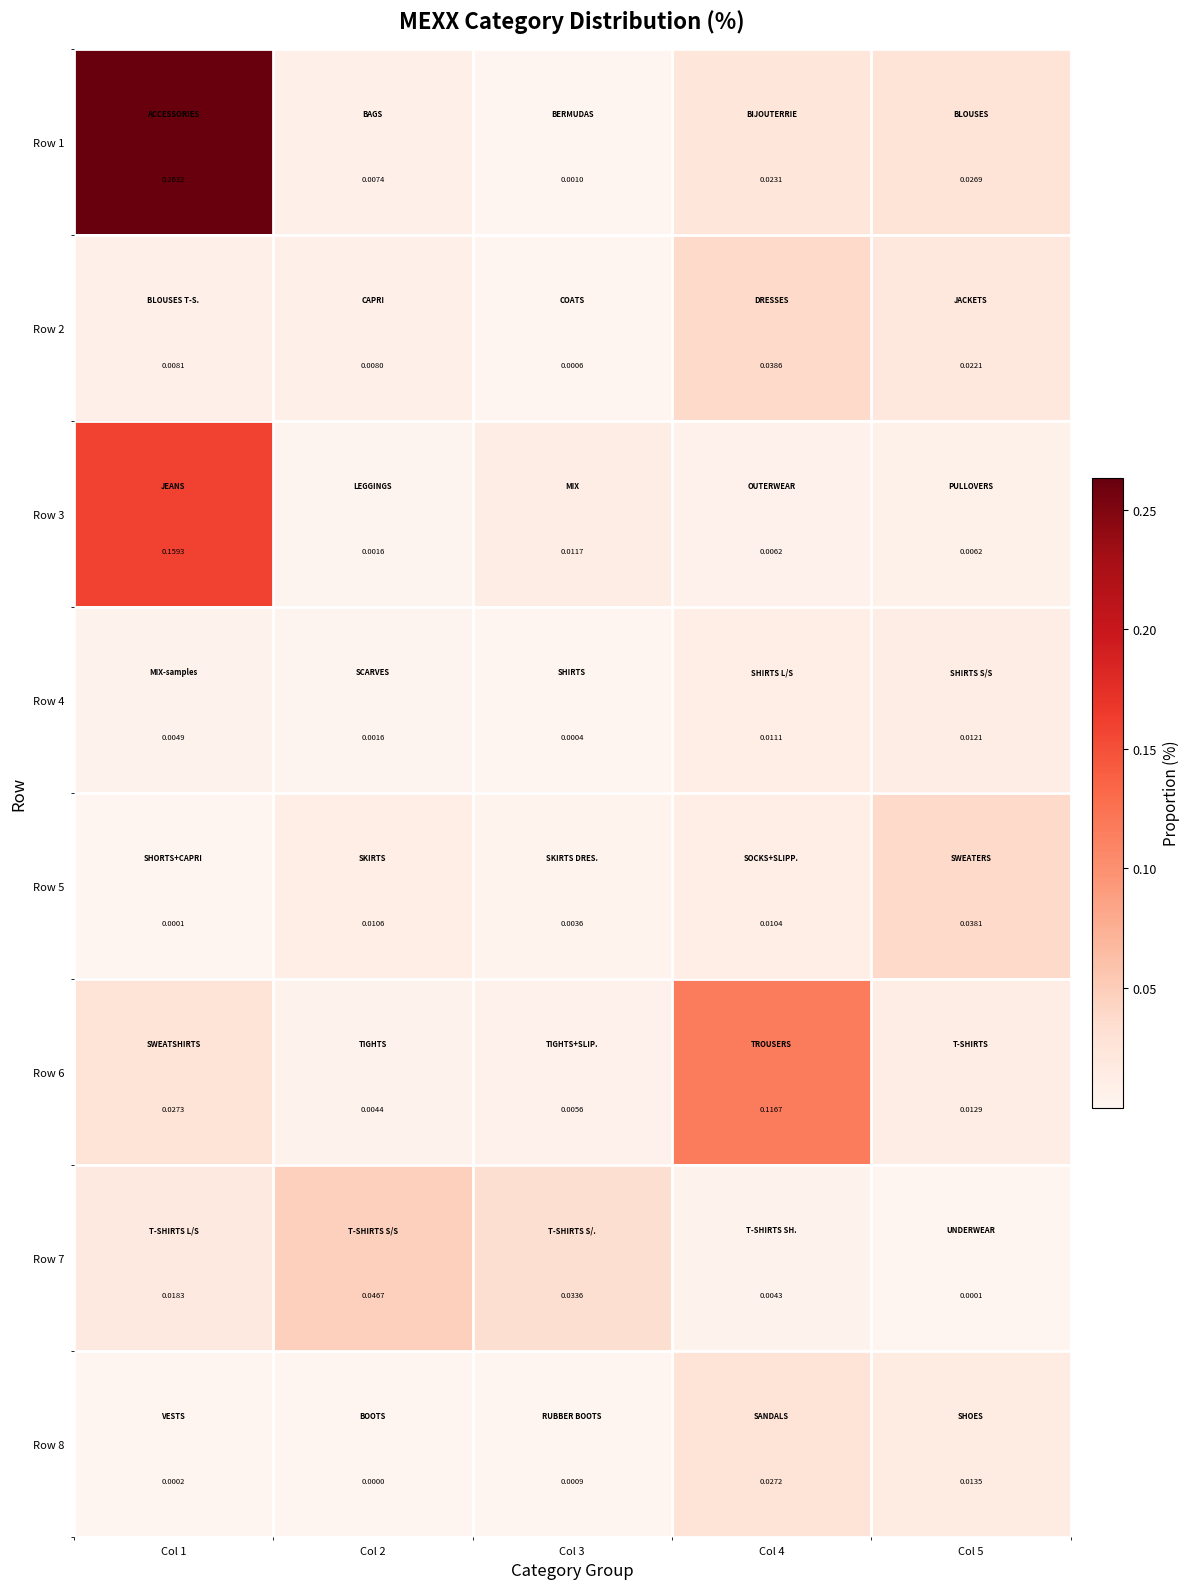

Rank the series by their maximum value, from lowest to highest.

Row 4, Row 8, Row 5, Row 2, Row 7, Row 6, Row 3, Row 1